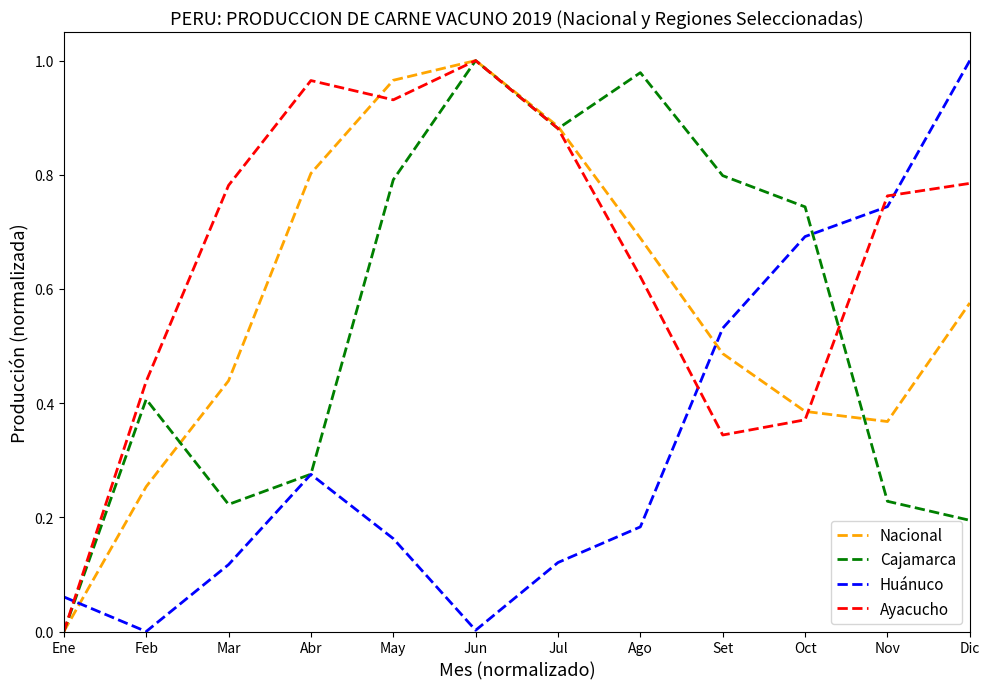

Which category has the highest value in the Ayacucho series?

Jun